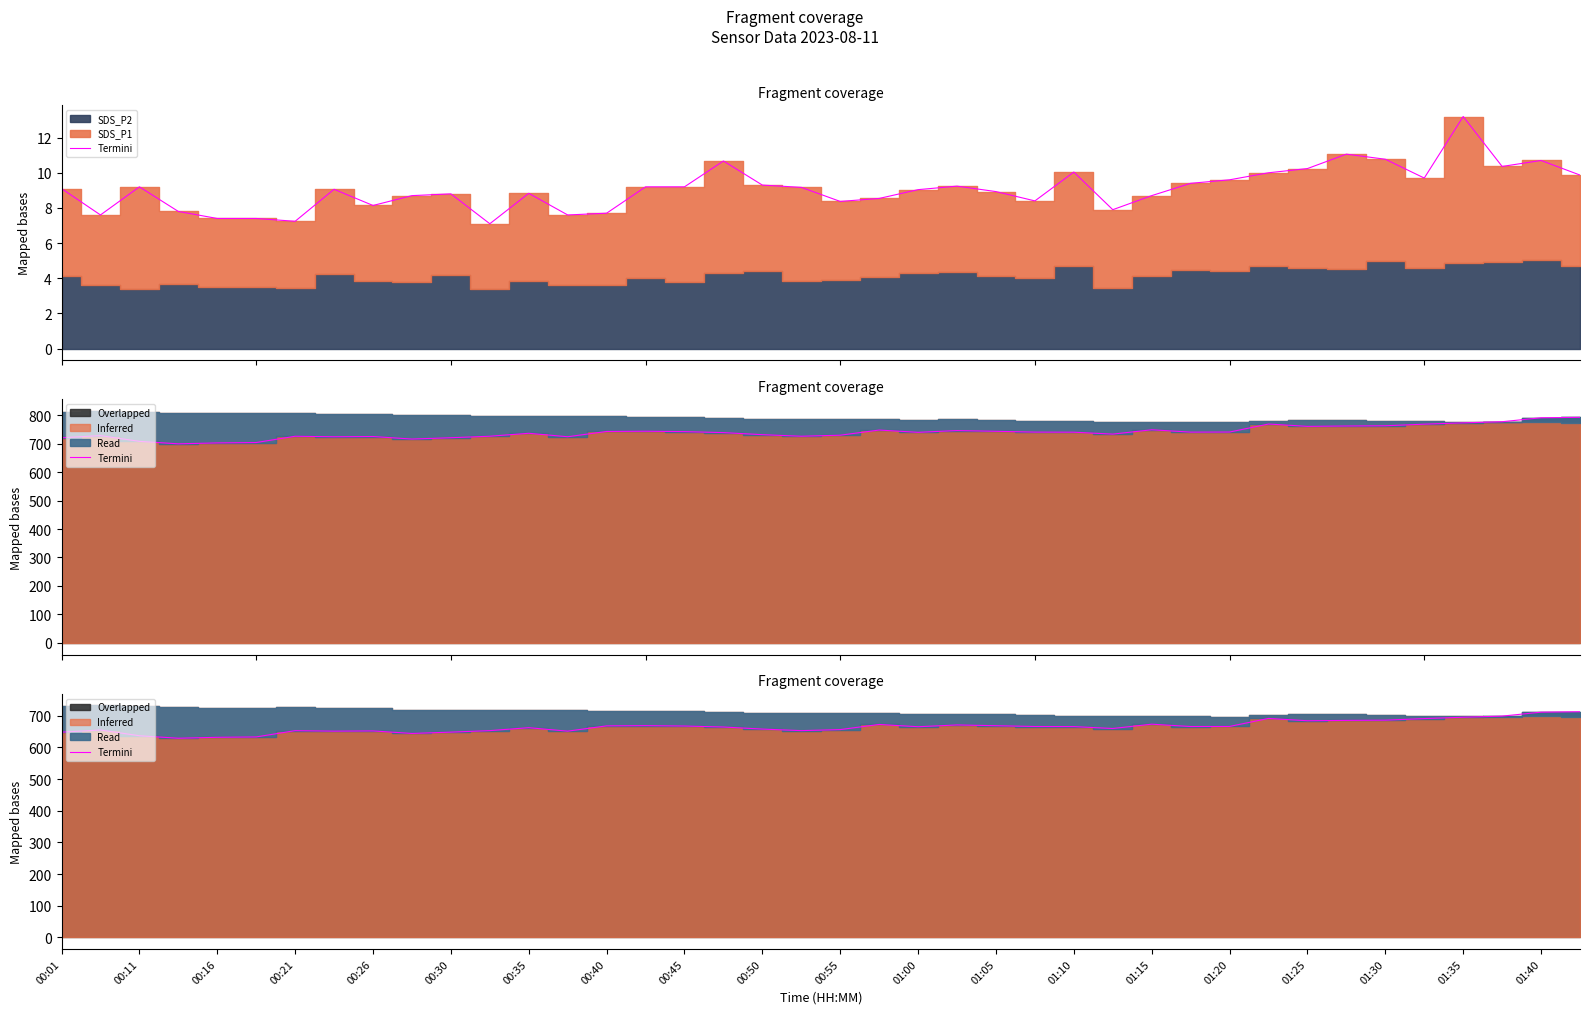

Where does the data first go above 665?

00:40